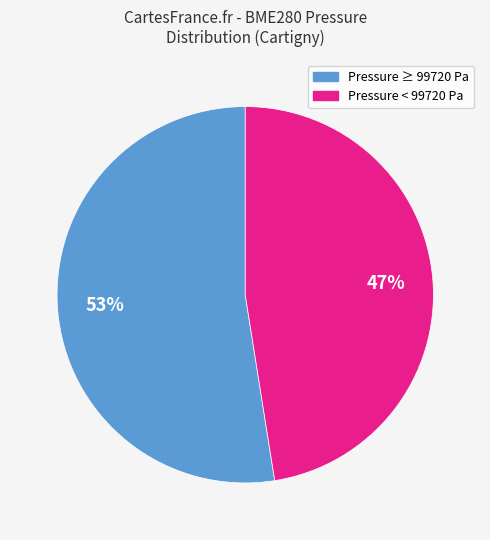

To the nearest percent, what is the average slice percentage?

50%